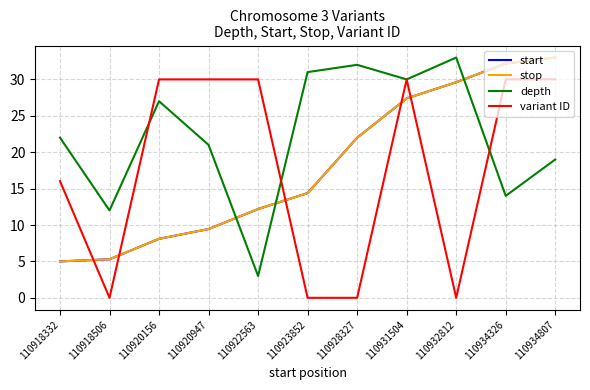

What value does the variant ID series have at 110922563?

30.0